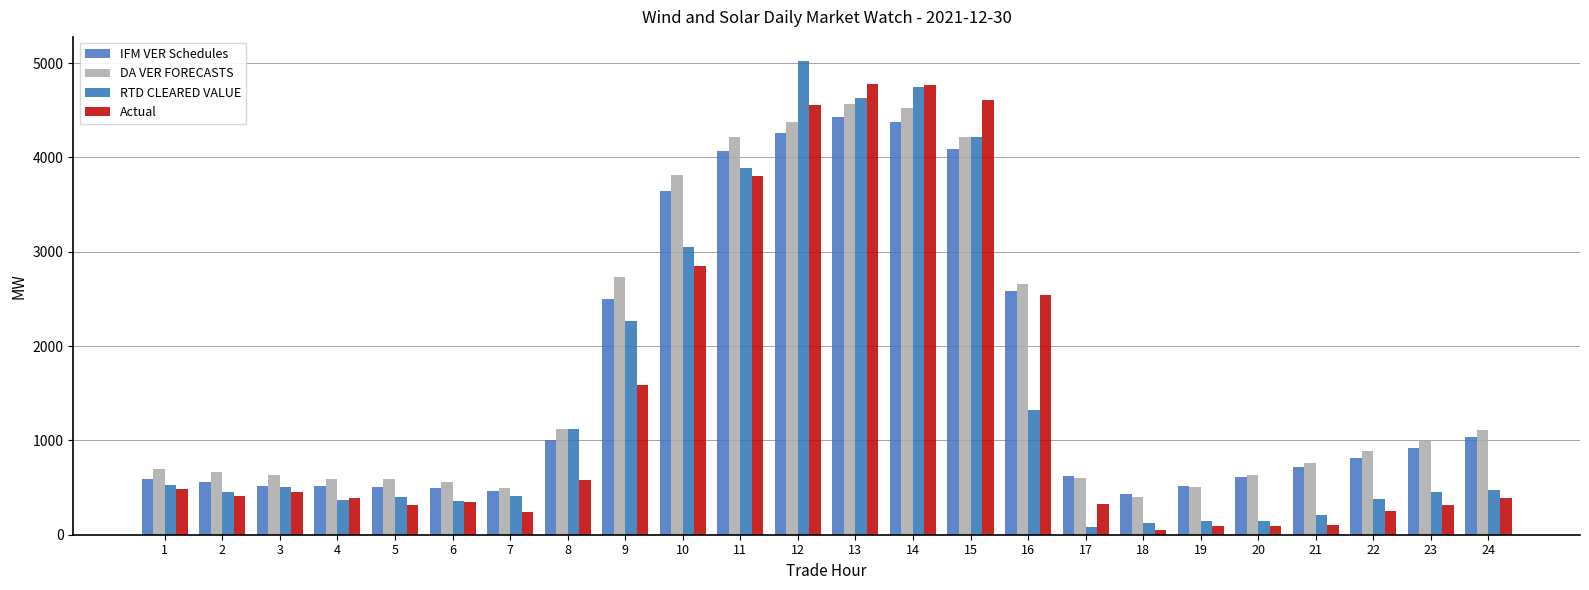

Reading left to right, list all the values displayed in this chart.

IFM VER Schedules: 1=592.5	2=556.4	3=514.5	4=514.6	5=504.5	6=497.9	7=464.4	8=1000.8	9=2504.2	10=3642.7	11=4072.1	12=4254.5	13=4425.8	14=4377.9	15=4084.6	16=2584.9	17=627.0	18=428.4	19=514.4	20=616.0	21=713.8	22=813.5	23=914.2	24=1031.2
DA VER FORECASTS: 1=700.3	2=668.0	3=633.4	4=590.7	5=589.1	6=560.0	7=499.6	8=1123.3	9=2735.8	10=3809.5	11=4219.1	12=4379.3	13=4567.0	14=4525.5	15=4216.0	16=2656.9	17=606.5	18=401.5	19=504.9	20=633.8	21=761.3	22=884.2	23=992.1	24=1108.4
RTD CLEARED VALUE: 1=526.8	2=448.3	3=507.7	4=364.9	5=403.8	6=353.8	7=412.4	8=1118.5	9=2263.1	10=3052.5	11=3886.6	12=5026.9	13=4629.7	14=4748.6	15=4214.4	16=1325.5	17=79.5	18=119.2	19=144.3	20=149.4	21=204.7	22=374.0	23=449.4	24=476.6
Actual: 1=488.8	2=405.7	3=448.4	4=388.1	5=312.6	6=347.7	7=235.8	8=577.6	9=1588.6	10=2848.3	11=3805.7	12=4558.4	13=4781.0	14=4765.3	15=4611.2	16=2544.4	17=322.7	18=53.4	19=90.7	20=97.6	21=107.8	22=252.7	23=316.4	24=384.4